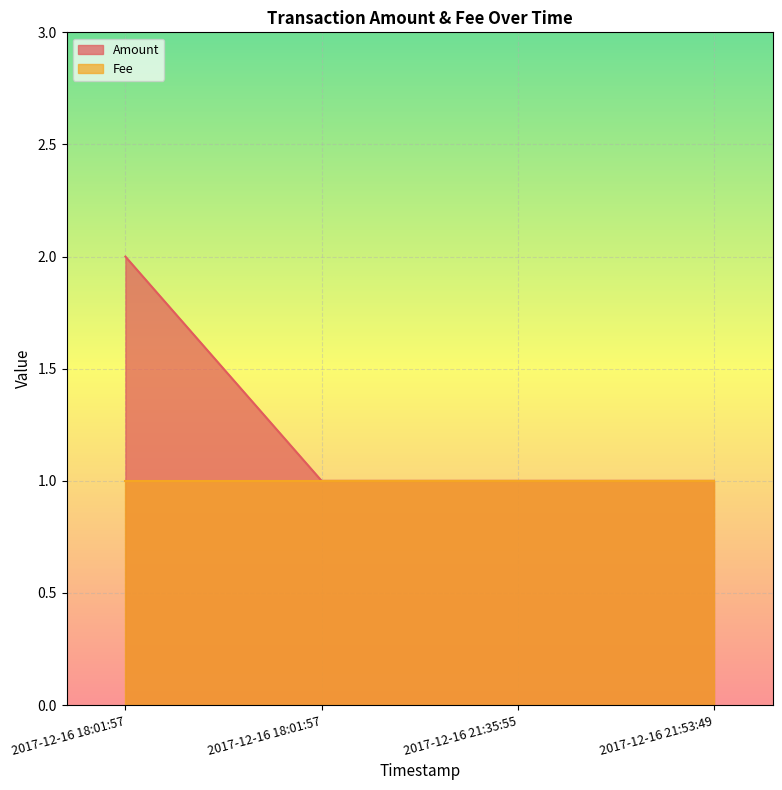

Between 2017-12-16 21:53:49 and 2017-12-16 18:01:57, which is larger?

2017-12-16 21:53:49